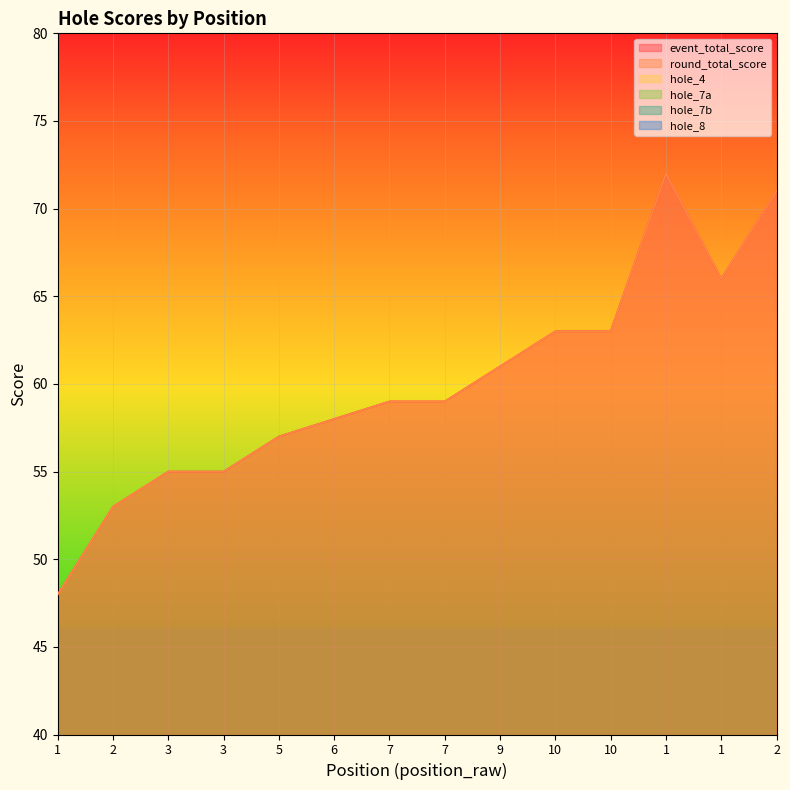

How many lines are shown in the chart?

6